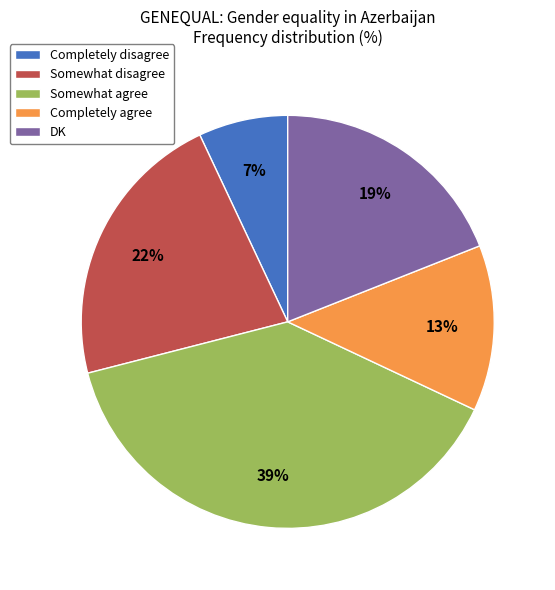

What percentage is the Completely disagree slice, to the nearest percent?

7%